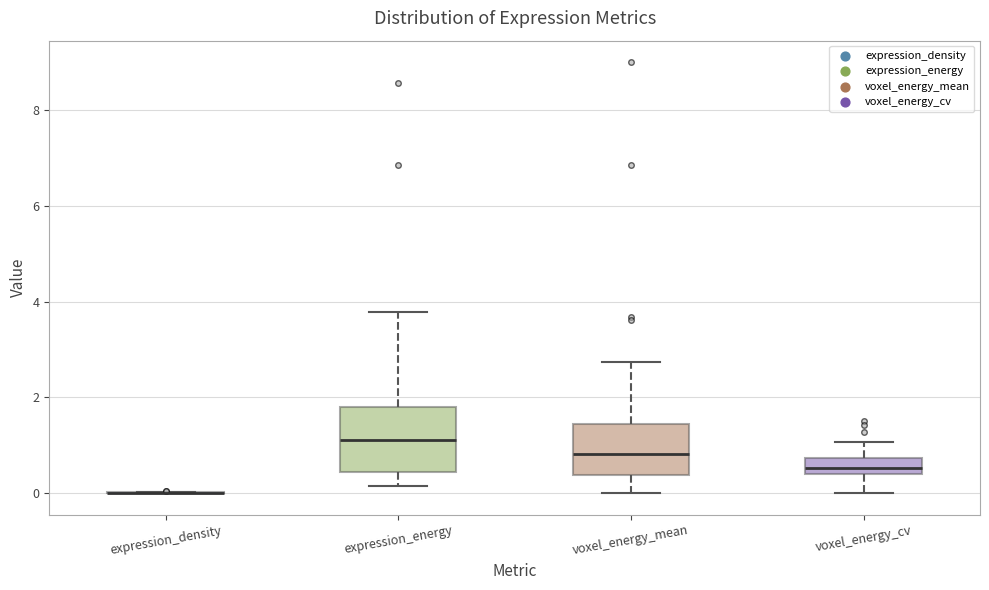

Which box is the tallest, from its lower edge to its upper edge?

expression_energy